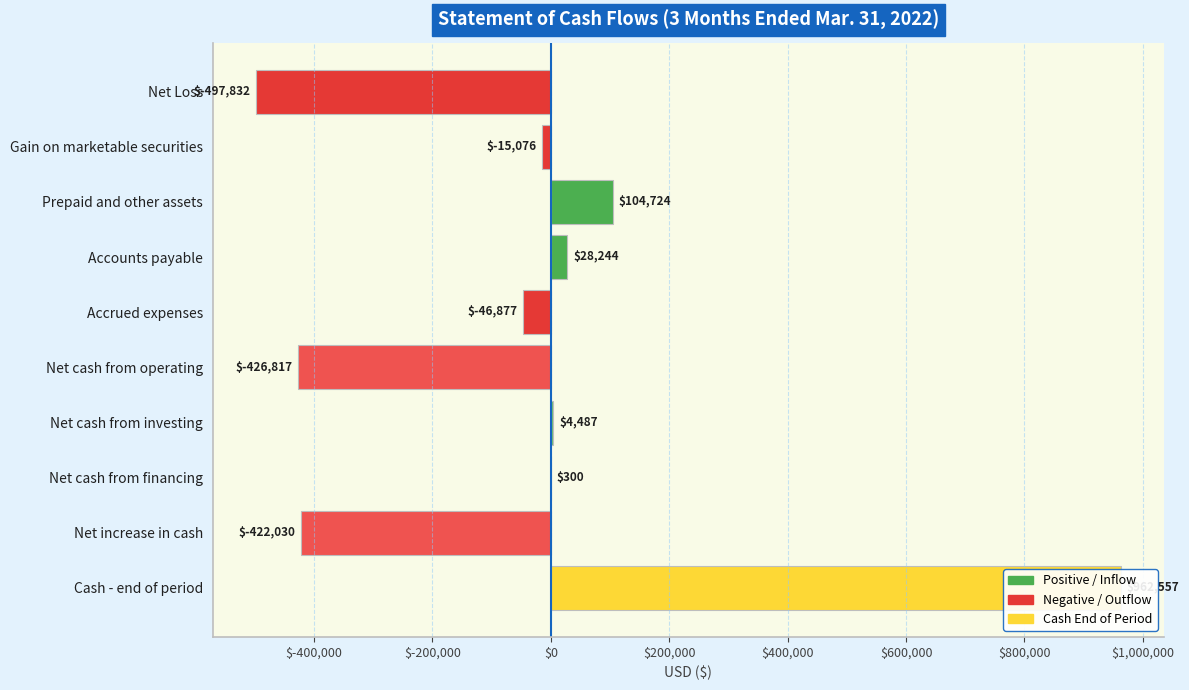

Count the number of data series in this chart.

1